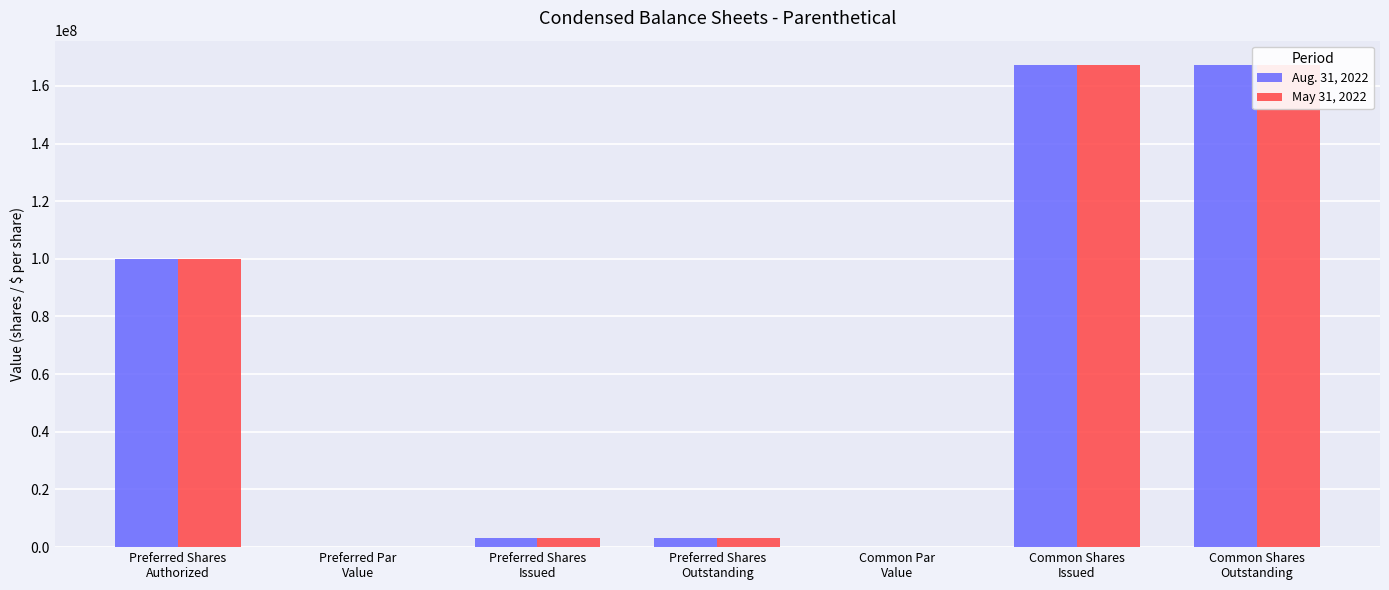

List the labels in order of May 31, 2022 value, largest first.

Common Shares
Issued, Common Shares
Outstanding, Preferred Shares
Authorized, Preferred Shares
Issued, Preferred Shares
Outstanding, Preferred Par
Value, Common Par
Value